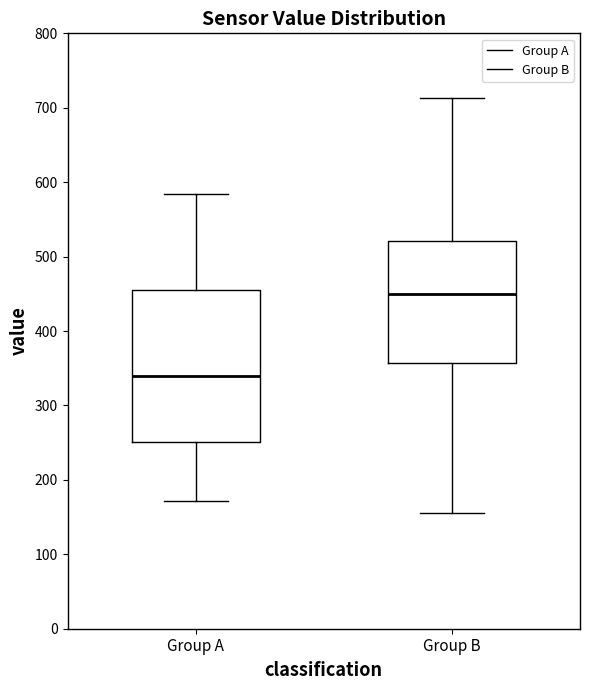

Reading left to right, transcribe this box plot: for each box, give where its median line is, the range the box spans, and where its two whiskers end, as read against the y-axis. The values are not printed on the chart, so give them approximately, as read against the axis.

Group A: median 340, box 250 to 450, whiskers 170 to 580
Group B: median 450, box 360 to 520, whiskers 160 to 710